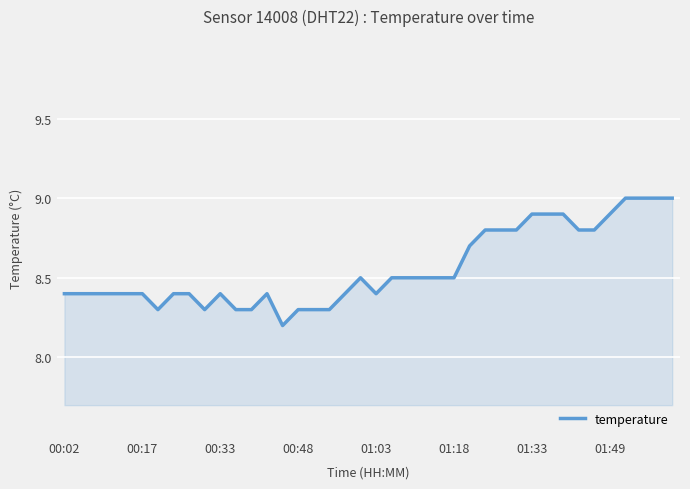

What is the minimum value shown in the chart?

8.2